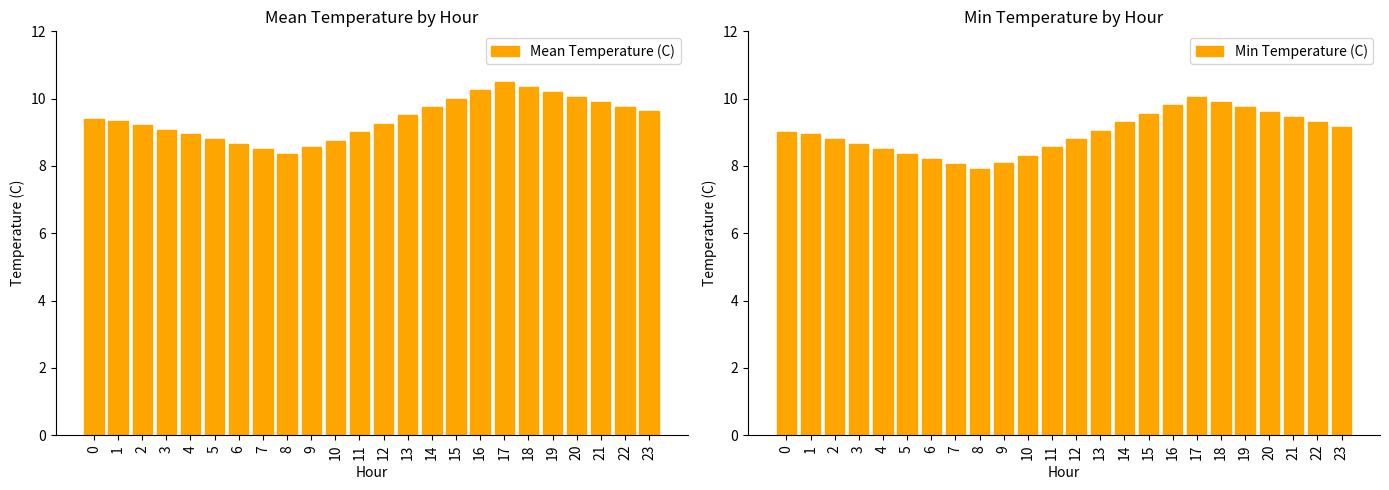

How many bars are there in total?

48